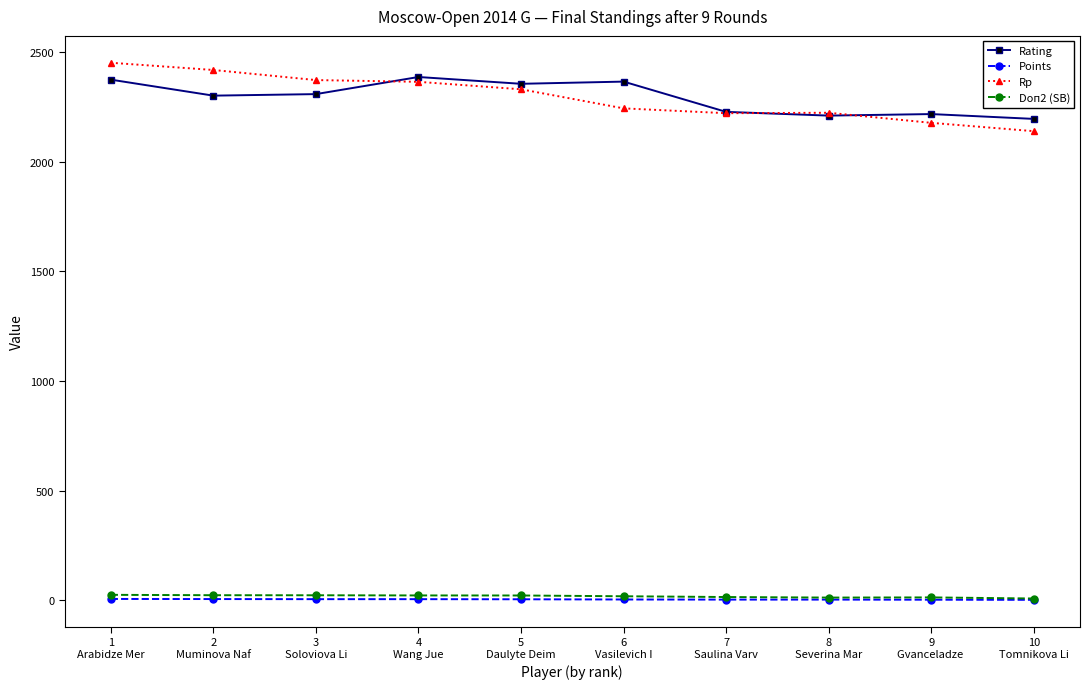

True or false: Doп2 (SB) and Rating intersect in this chart.

False